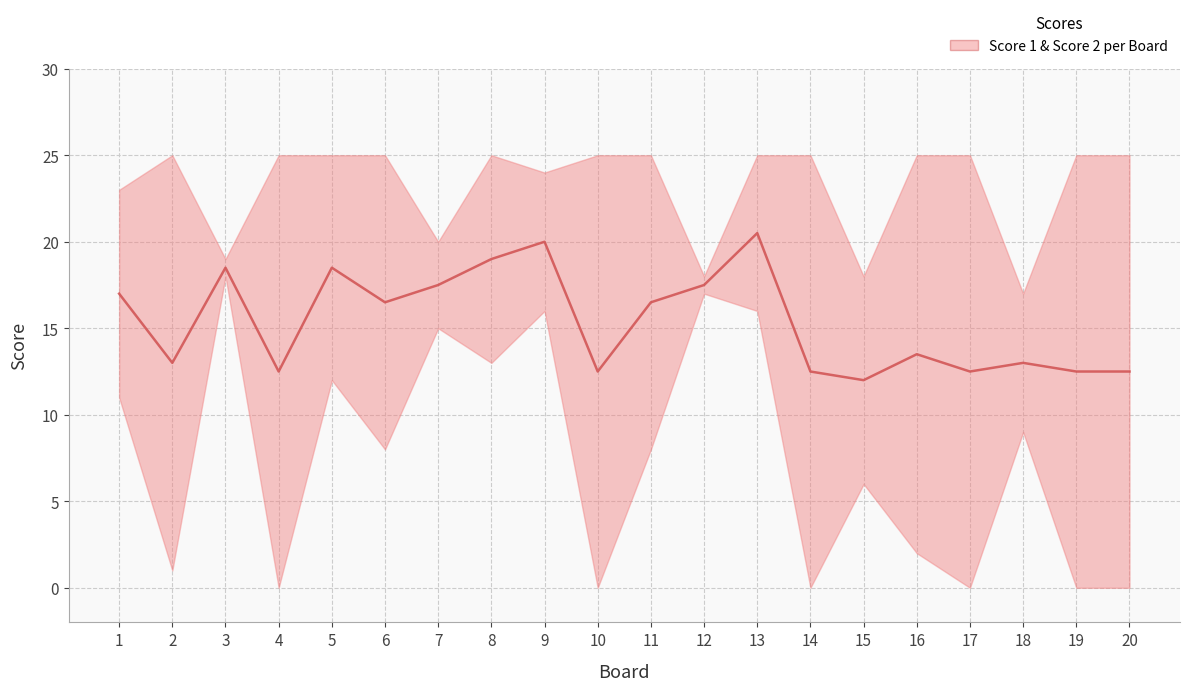

What is the approximate value at 19?

12.5